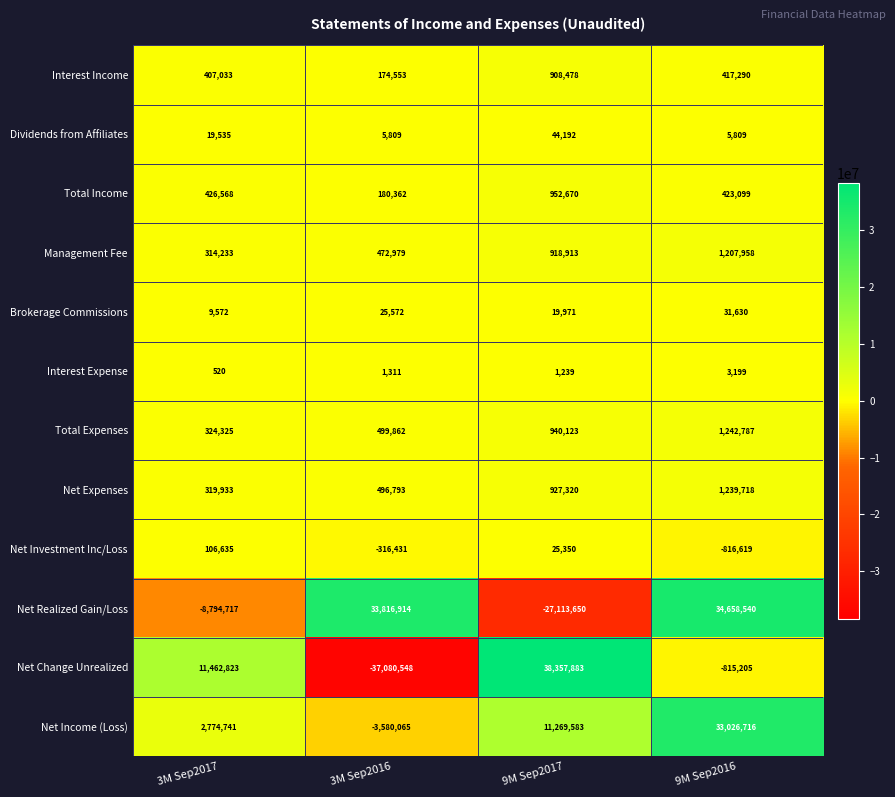

What is the difference between the maximum and minimum values in the Dividends from Affiliates series?

38383